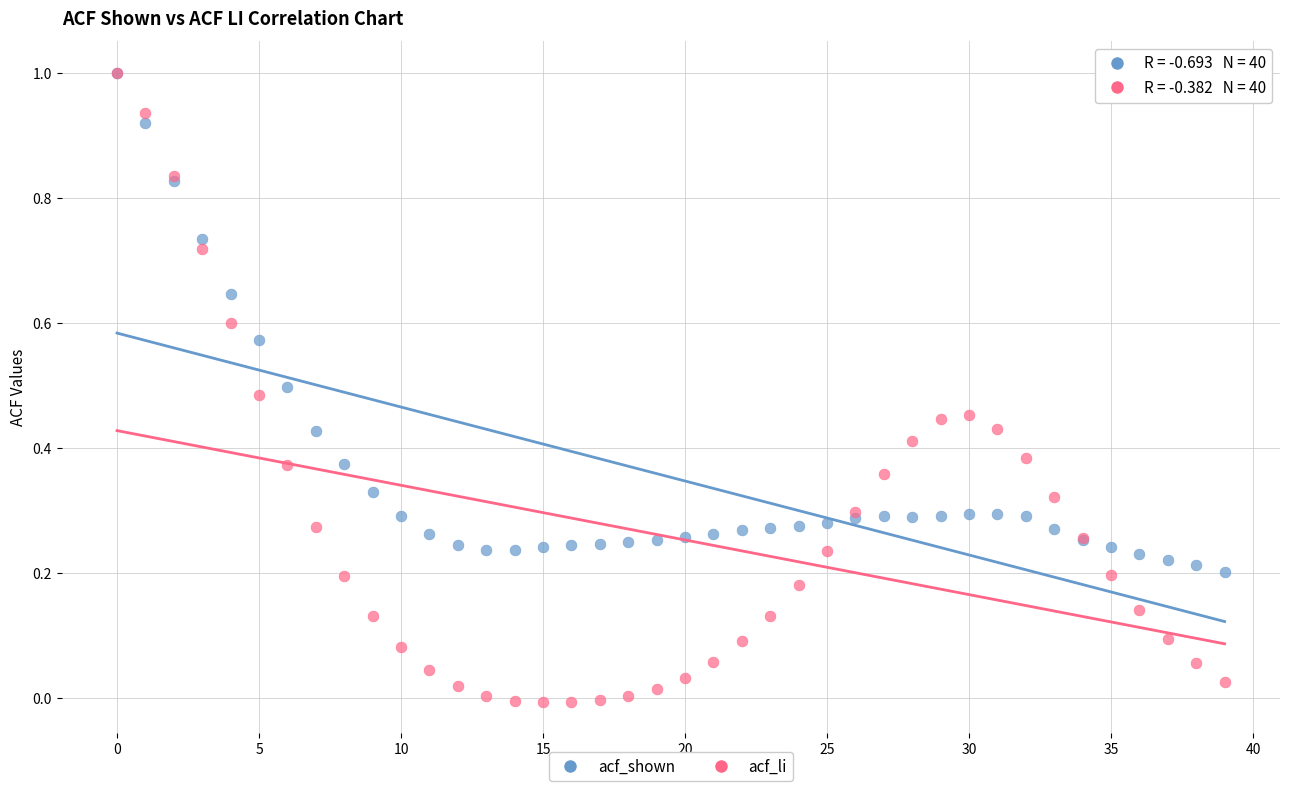

What are all the series names shown in the legend?

acf_shown, acf_li